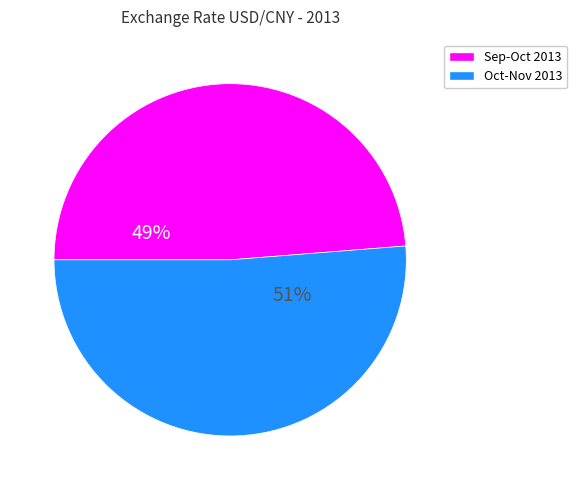

Is there any slice that represents more than half of the pie?

Yes